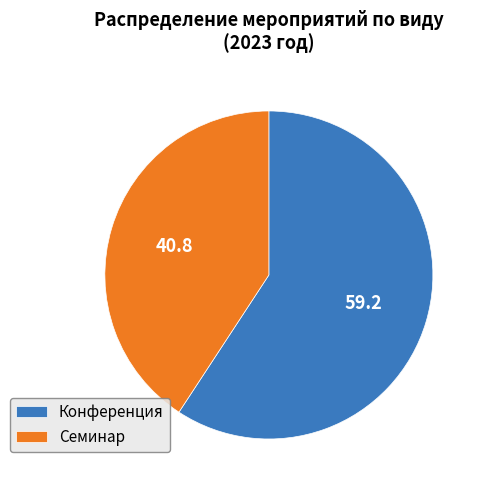

What is the majority slice?

Конференция